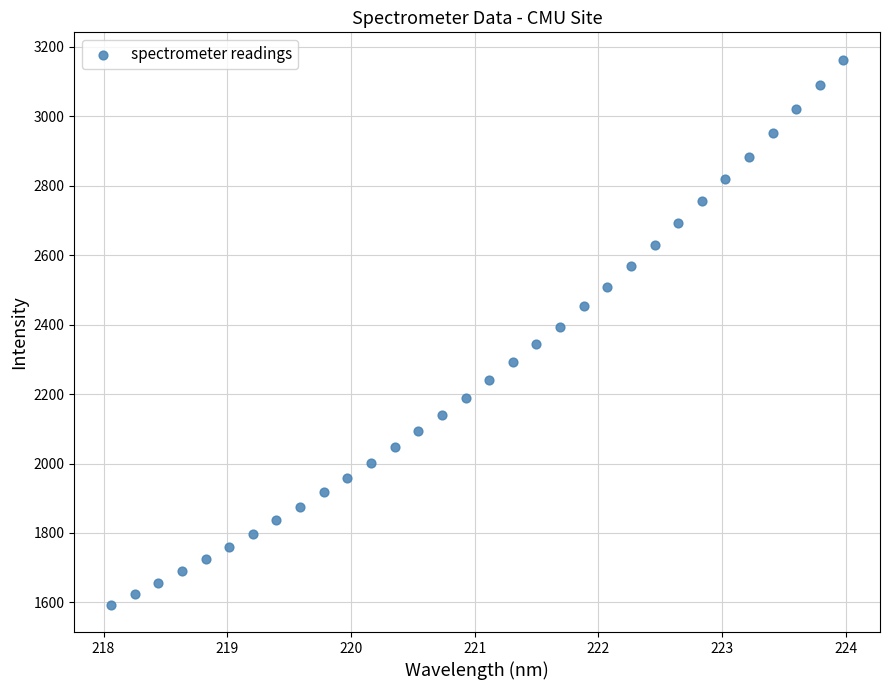

What is the range of X values (max minus min)?

5.9